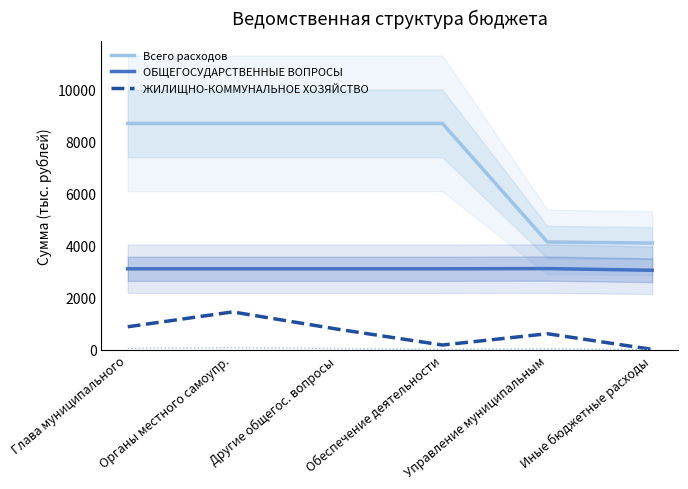

What are all the series names shown in the legend?

Всего расходов, ОБЩЕГОСУДАРСТВЕННЫЕ ВОПРОСЫ, ЖИЛИЩНО-КОММУНАЛЬНОЕ ХОЗЯЙСТВО